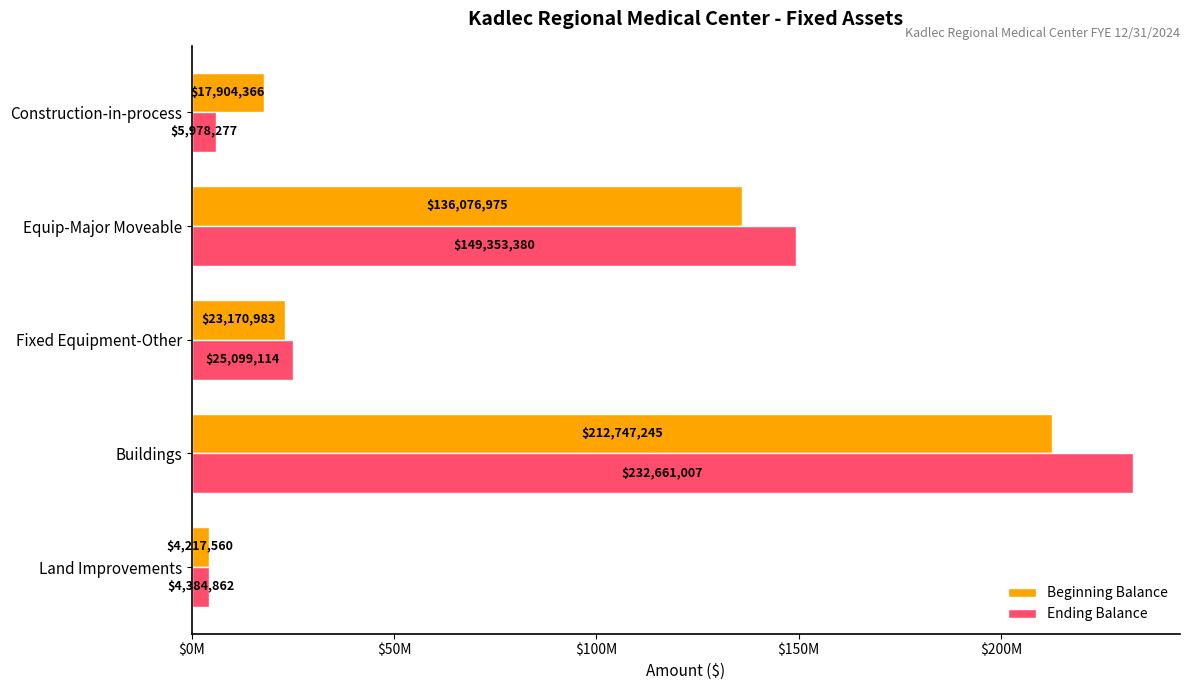

What are all the series names shown in the legend?

Beginning Balance, Ending Balance